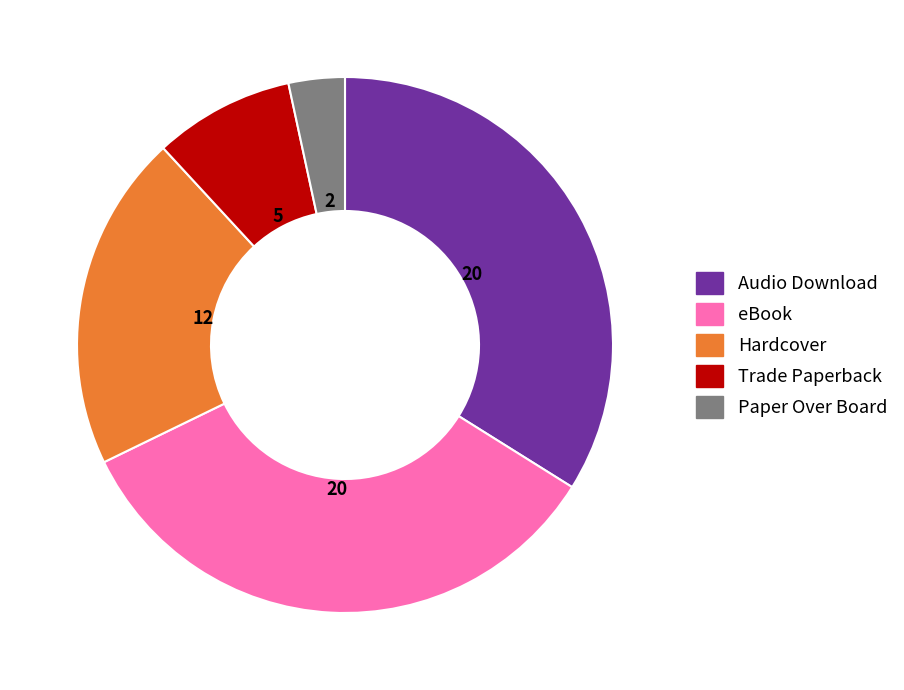

Count the number of slices in the pie.

5